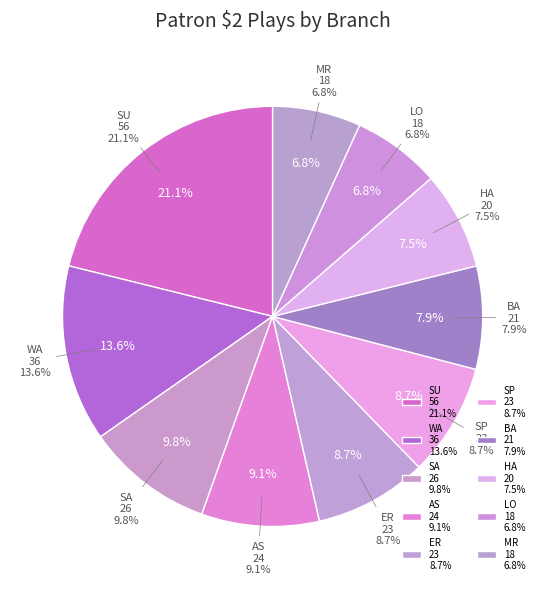

What is the largest slice in the pie chart?

SU